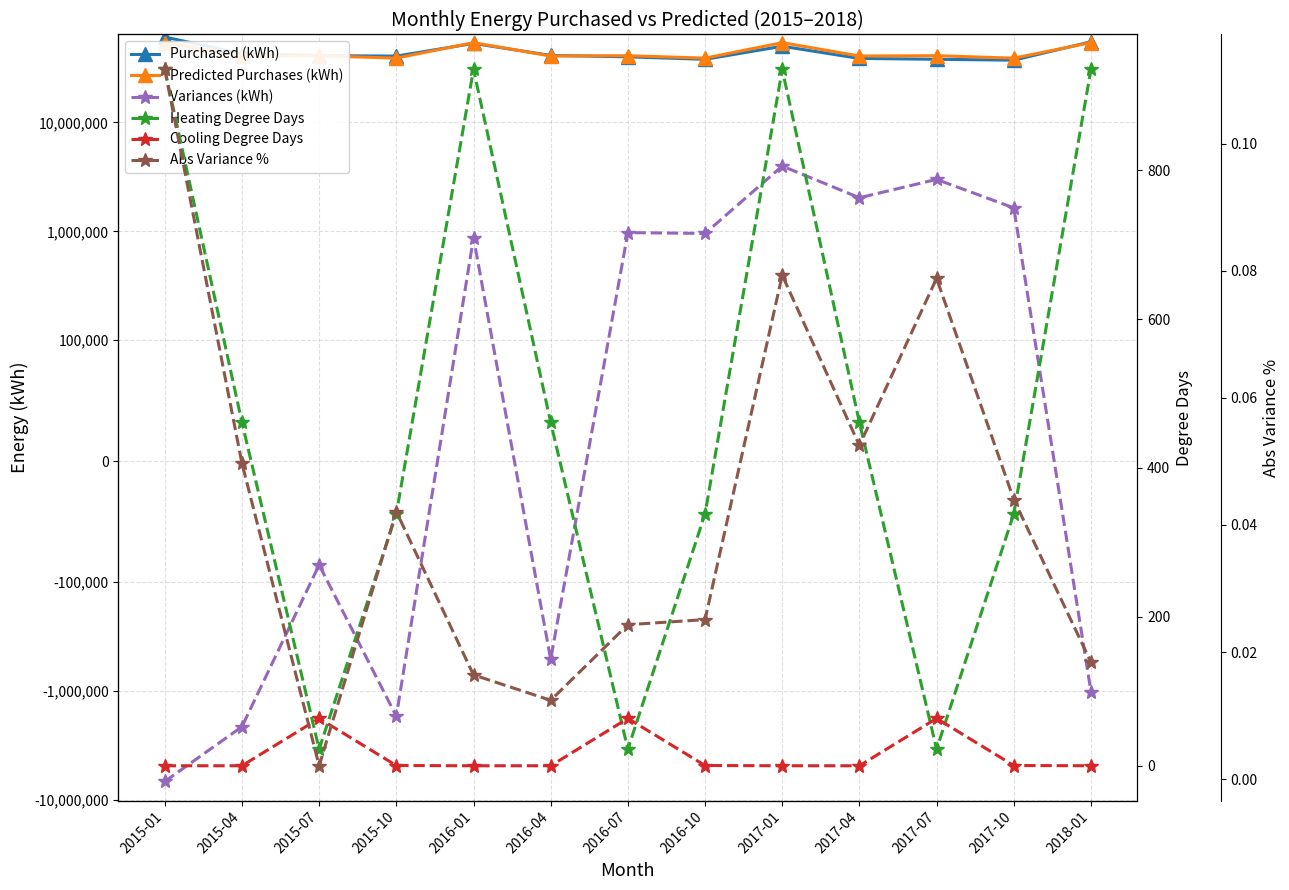

Is the value of Variances (kWh) at 2015-01 greater than the value of Predicted Purchases (kWh) at 2016-04?

No